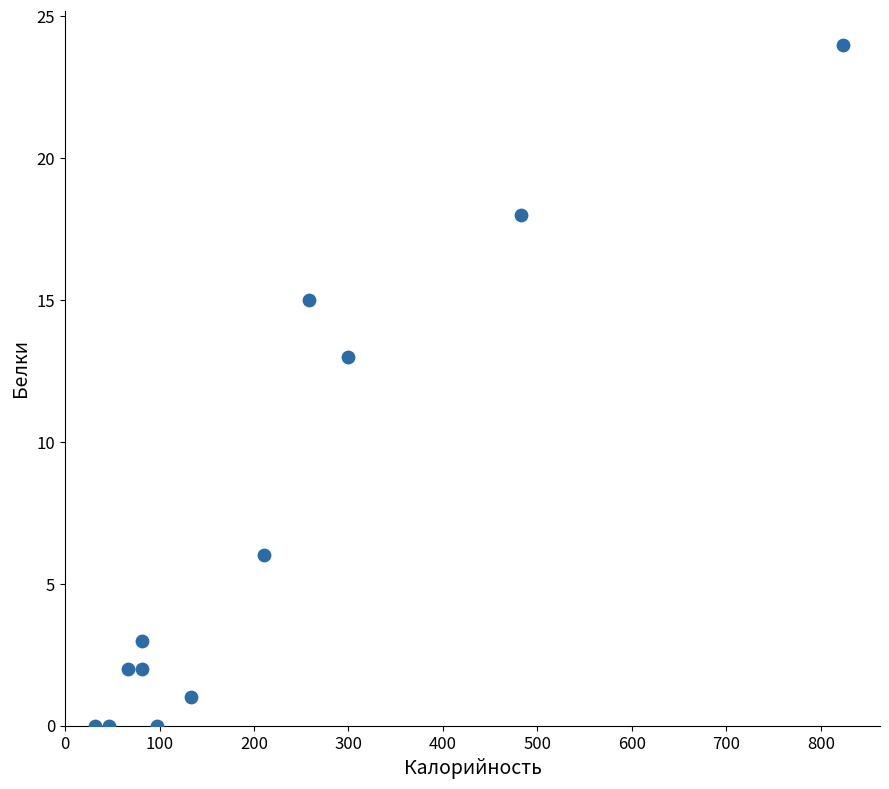

What Y value in the scatter plot is closest to 12?

13